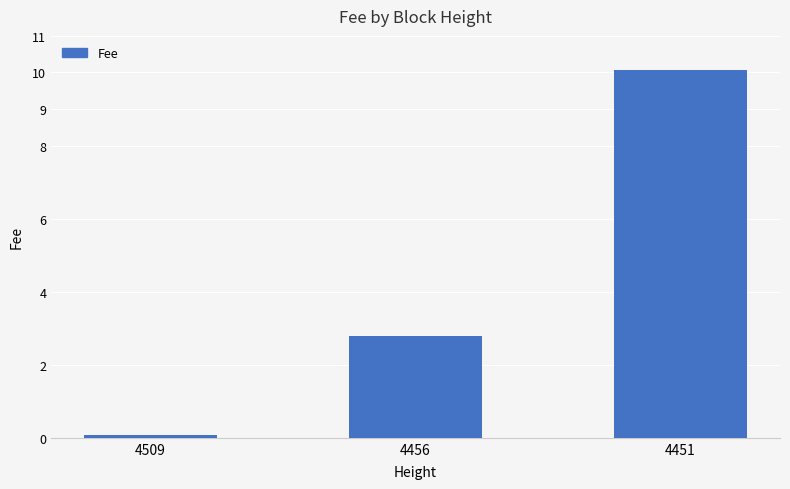

At which label is the value closest to 5?

4456